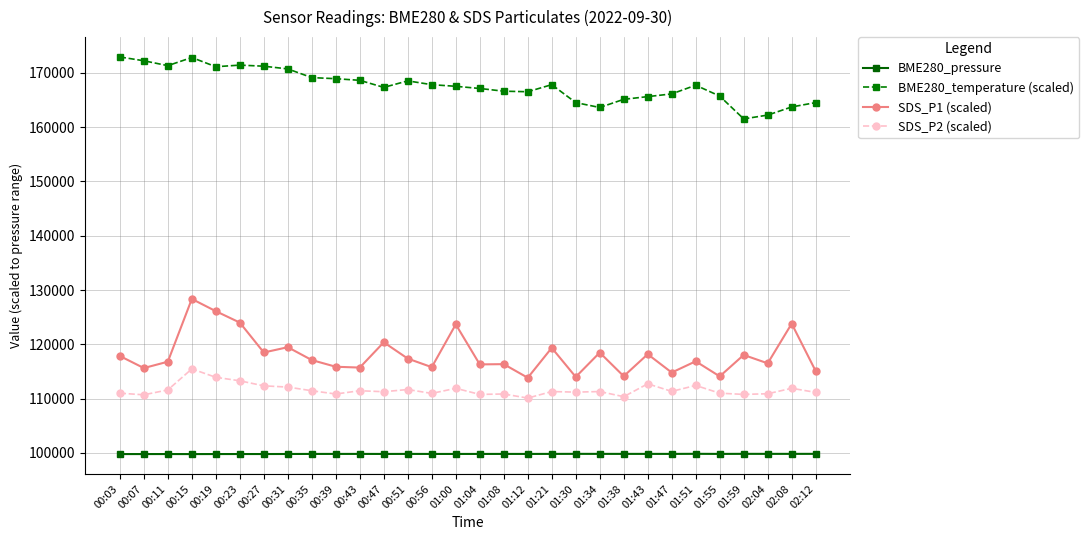

What are all the series names shown in the legend?

BME280_pressure, BME280_temperature (scaled), SDS_P1 (scaled), SDS_P2 (scaled)